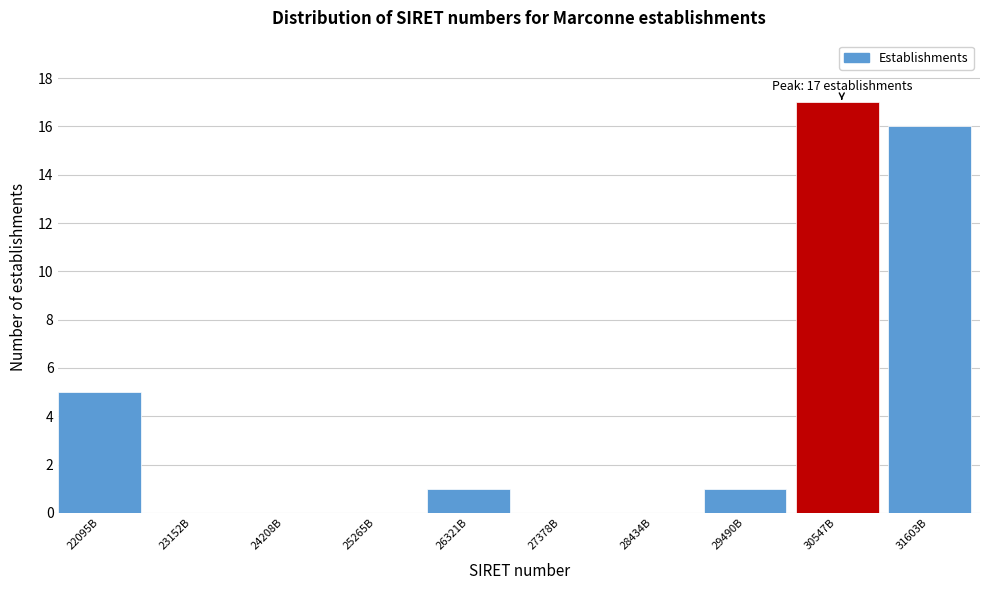

Reading left to right, transcribe all the data shown in this chart.

22095B=5	23152B=0	24208B=0	25265B=0	26321B=1	27378B=0	28434B=0	29490B=1	30547B=17	31603B=16